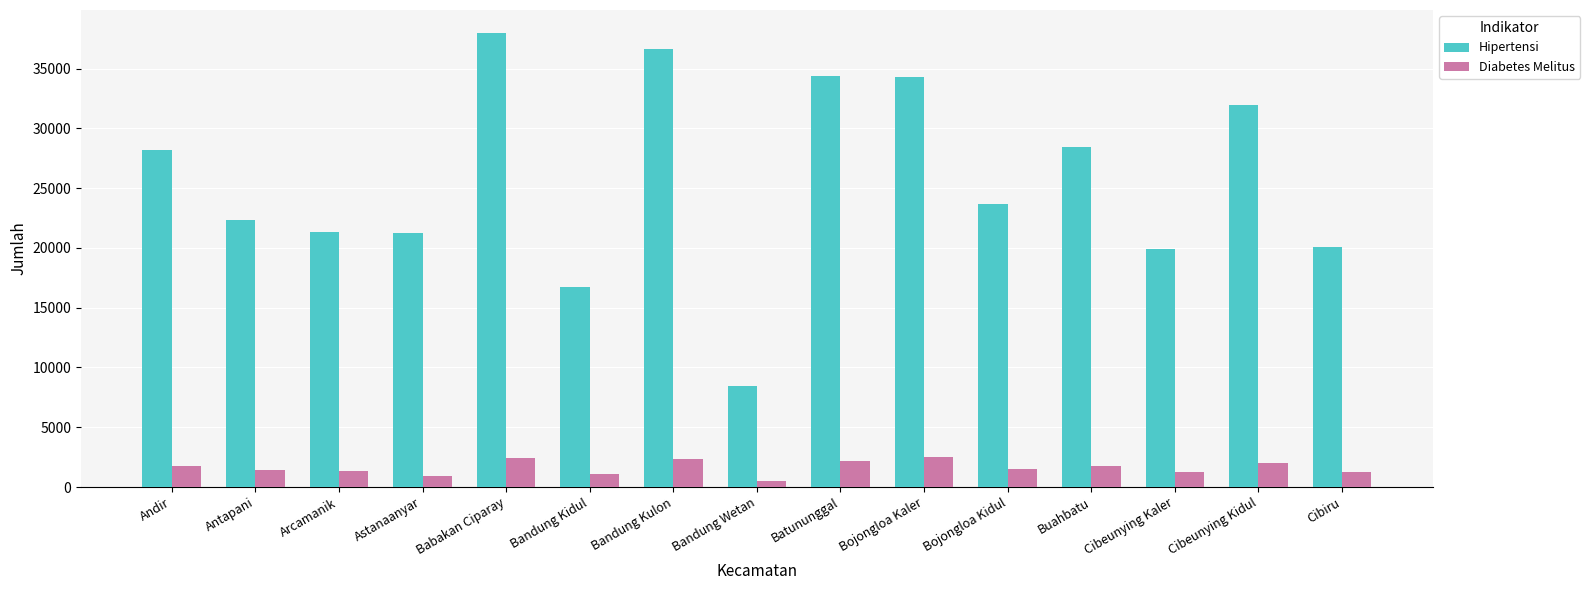

What is the label of the 9th bar from the right?

Bandung Kulon